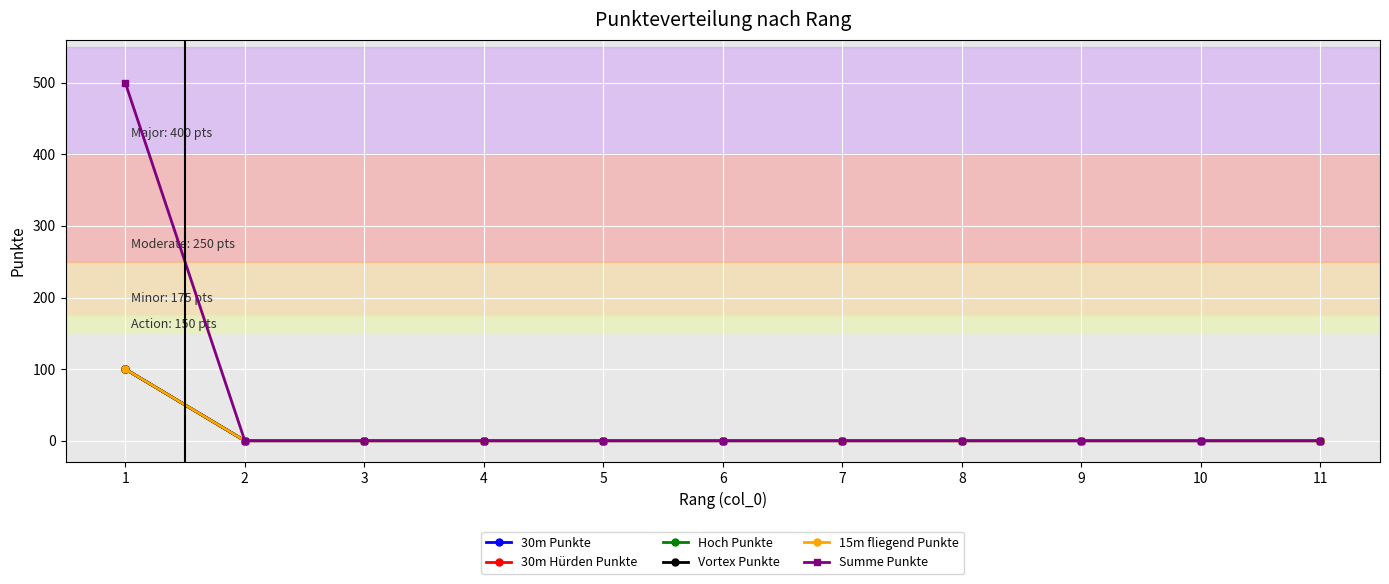

What are all the series names shown in the legend?

30m Punkte, 30m Hürden Punkte, Hoch Punkte, Vortex Punkte, 15m fliegend Punkte, Summe Punkte